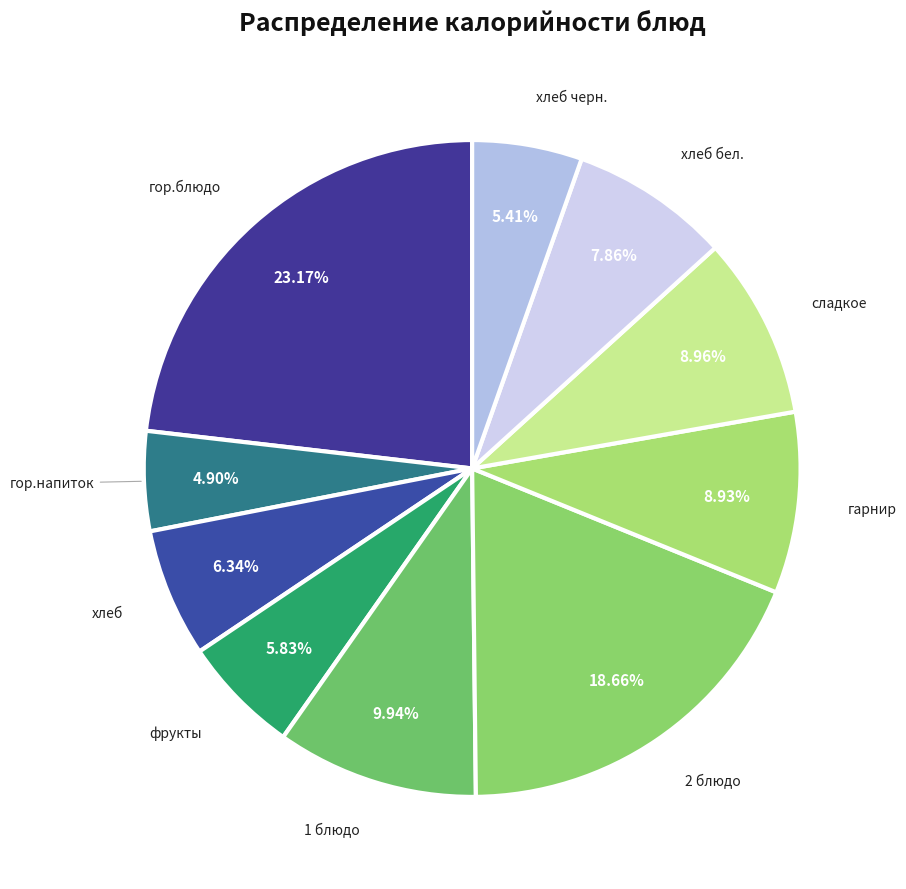

Is there a majority slice in this chart?

No